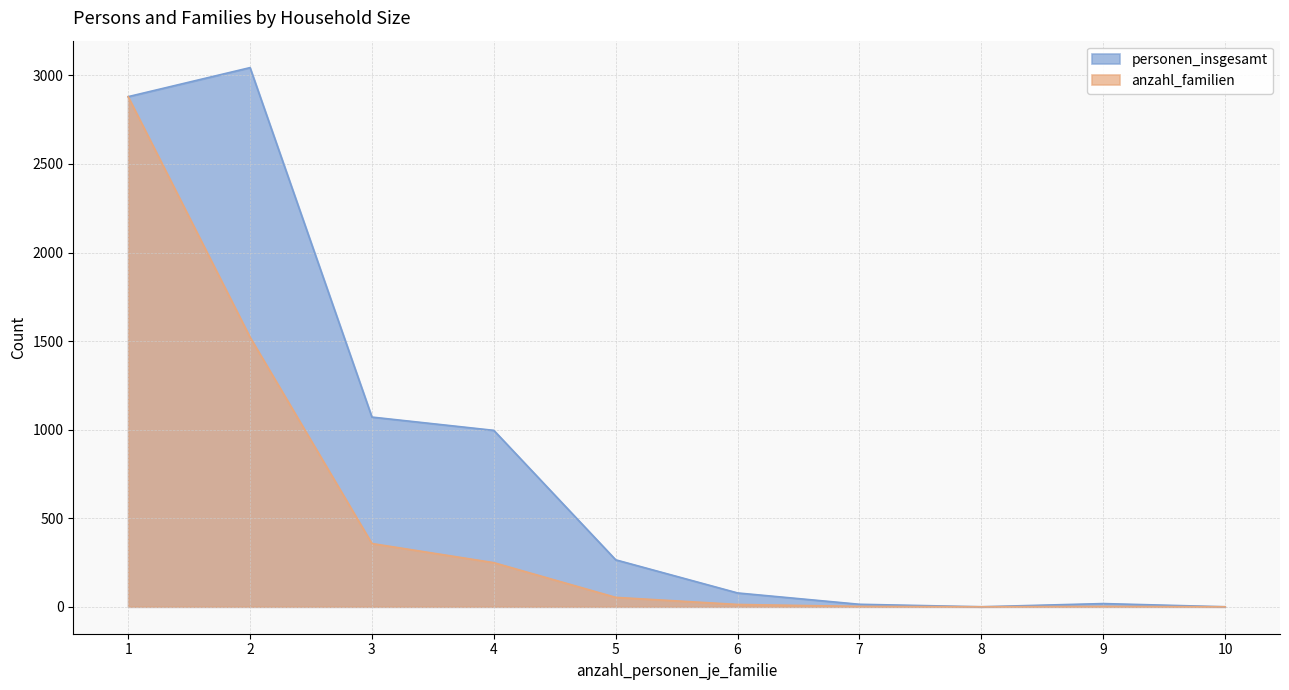

List the series in order of their overall mean, highest first.

personen_insgesamt, anzahl_familien